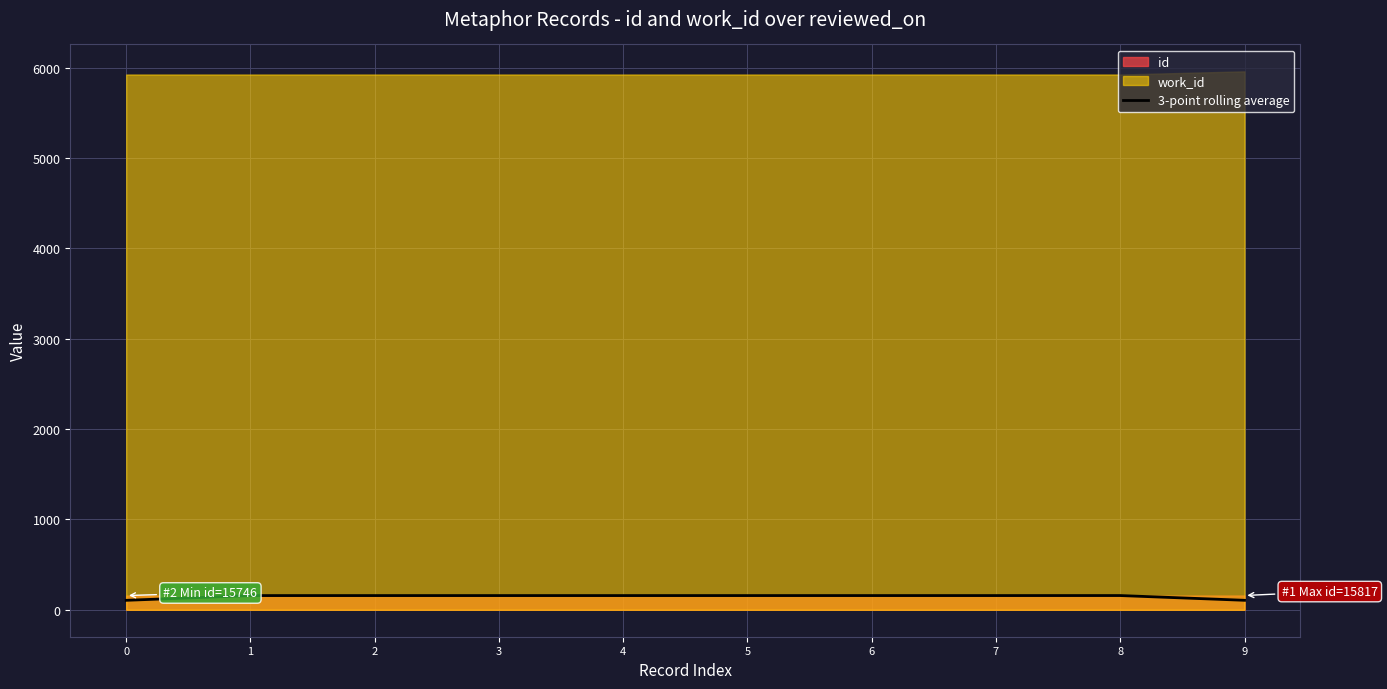

List the labels in order of value, smallest first.

0, 9, 1, 2, 3, 4, 5, 6, 7, 8